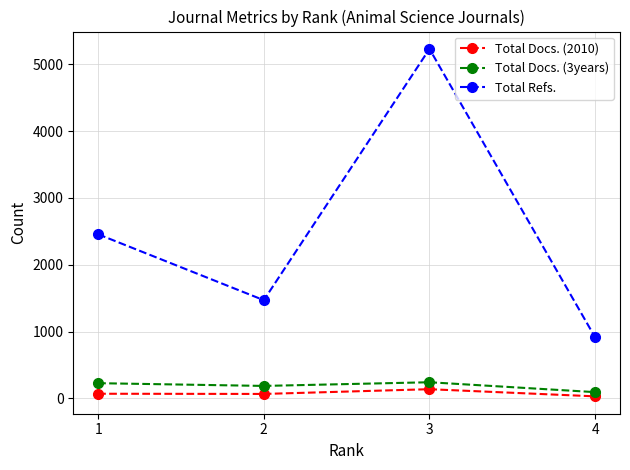

What is the total value across all series at 1?

2751